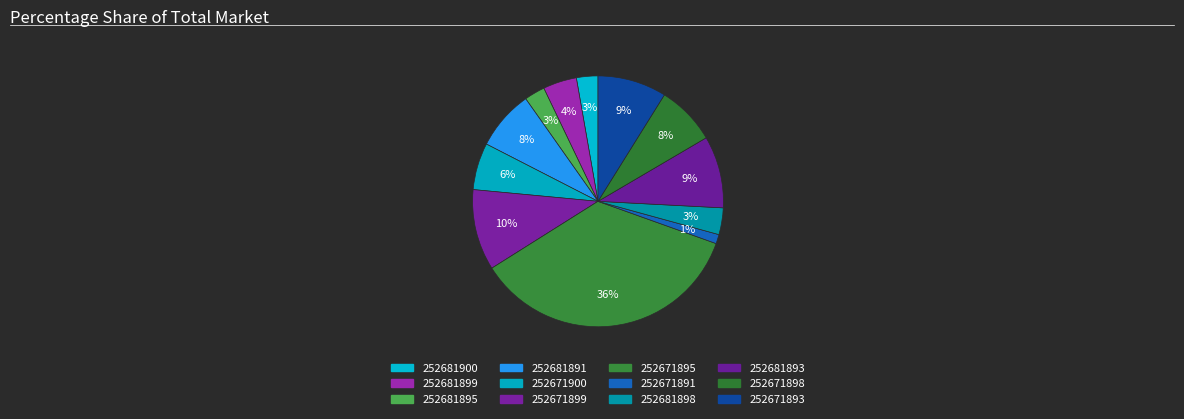

Between 252671899 and 252681899, which is larger?

252671899